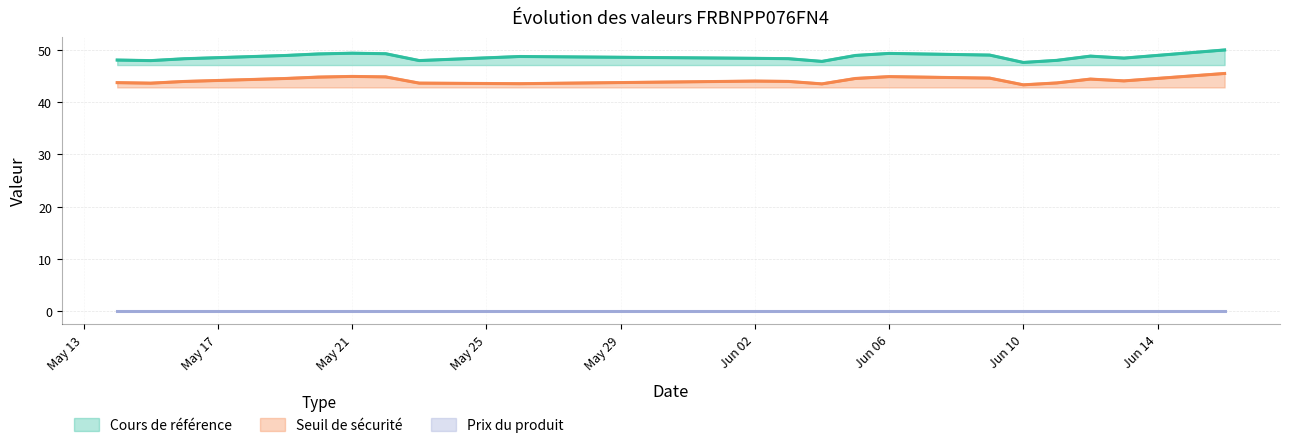

Rank the series by their maximum value, from lowest to highest.

Prix du produit, Seuil de sécurité, Cours de référence